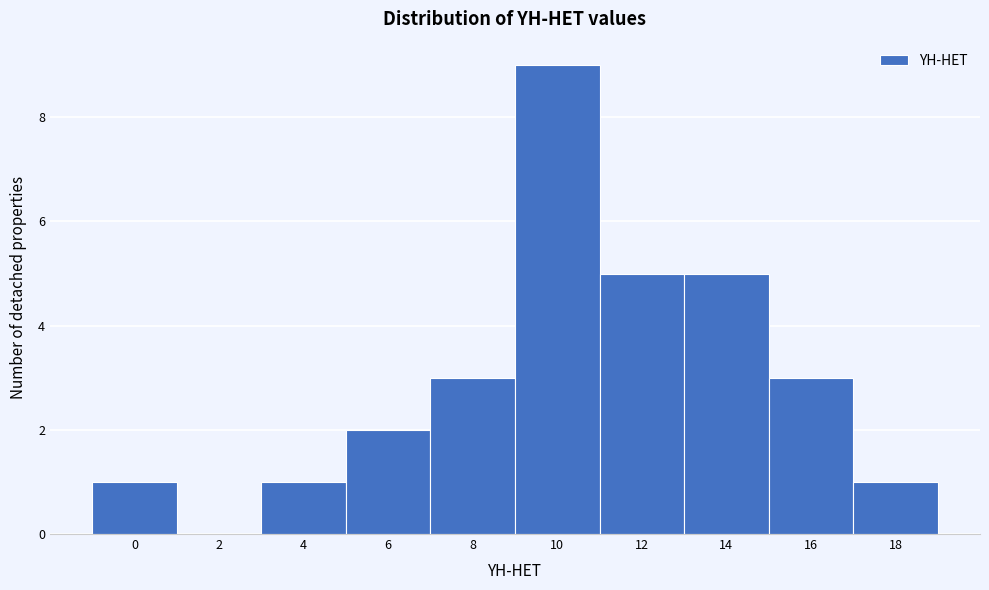

Reading left to right, what are all the values shown in this chart?

0=1	2=0	4=1	6=2	8=3	10=9	12=5	14=5	16=3	18=1